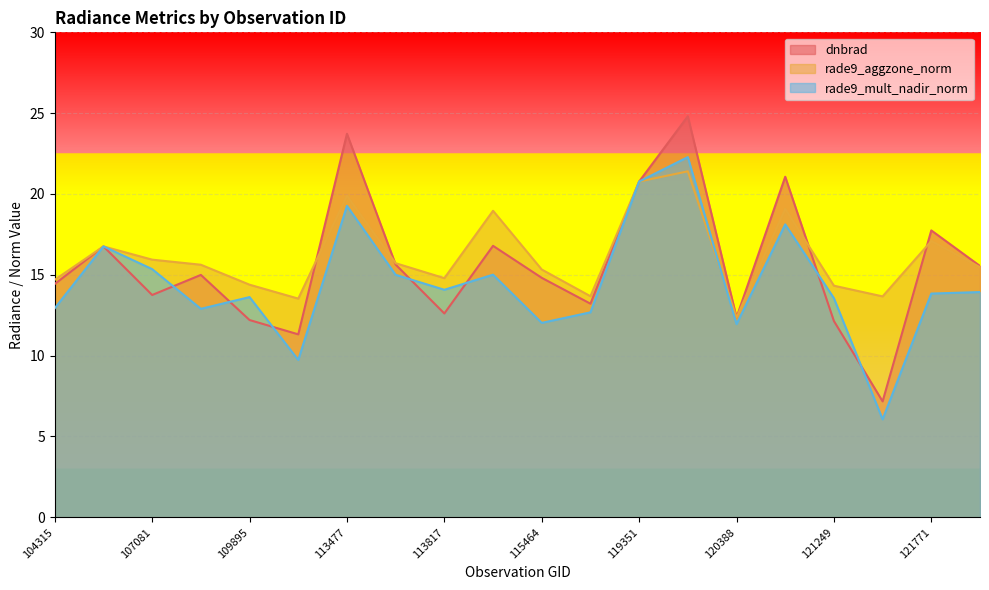

The dnbrad series shows 12.2 at 109895. True or false?

True